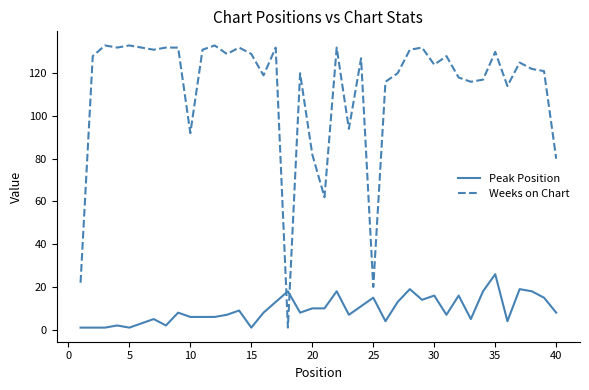

Which series has the largest range (max minus min)?

Weeks on Chart